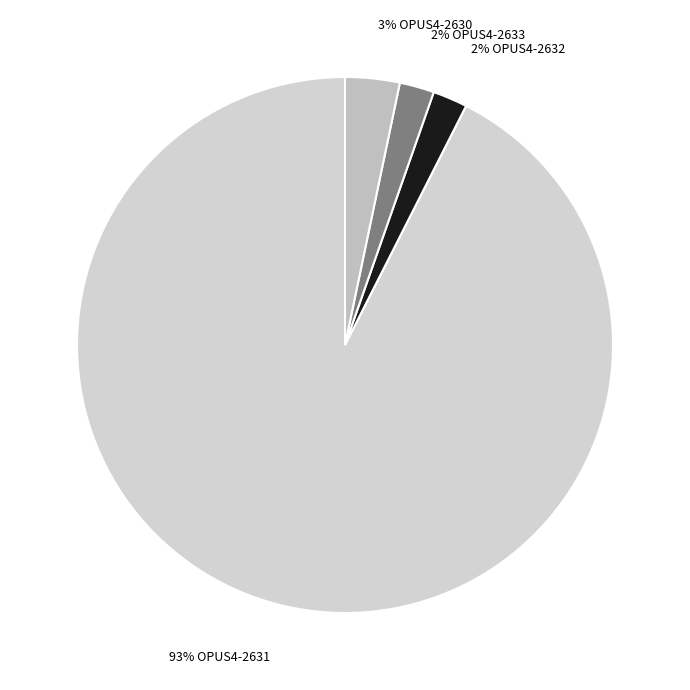

How many segments does this pie chart have?

4